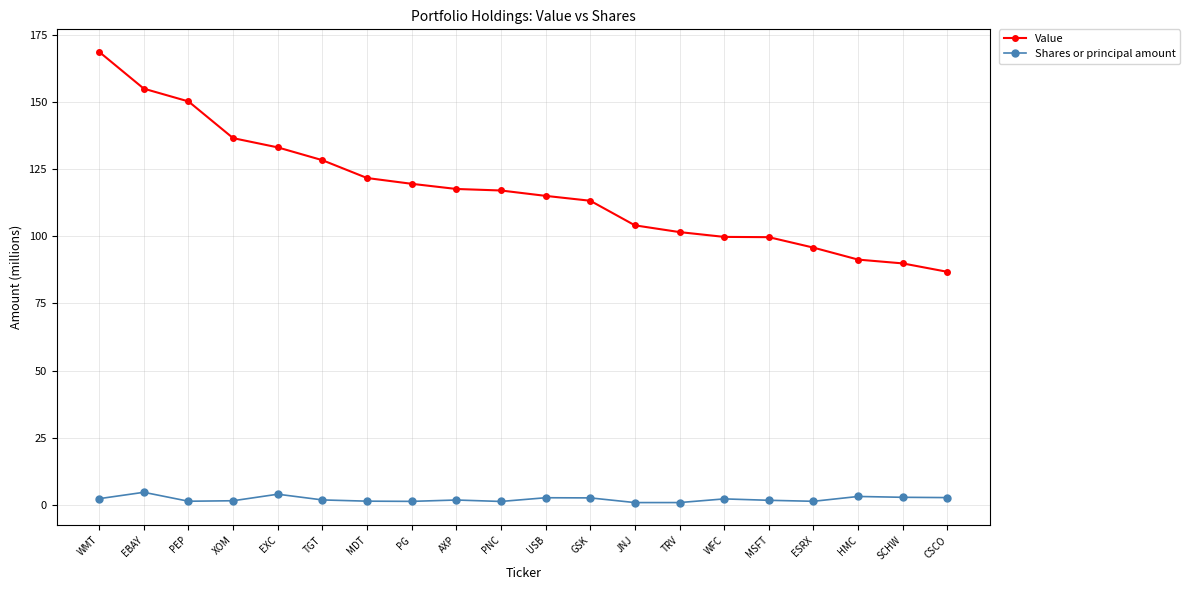

What is the minimum value for Value?

86.7